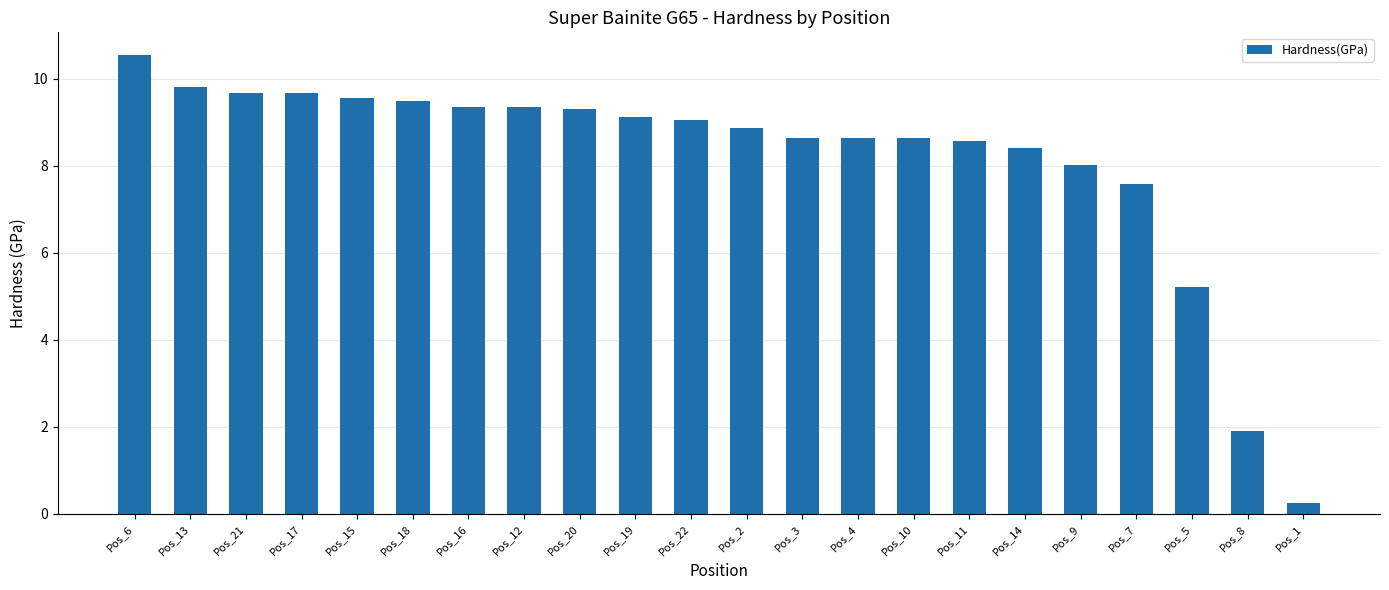

Between Pos_7 and Pos_12, which is larger?

Pos_12